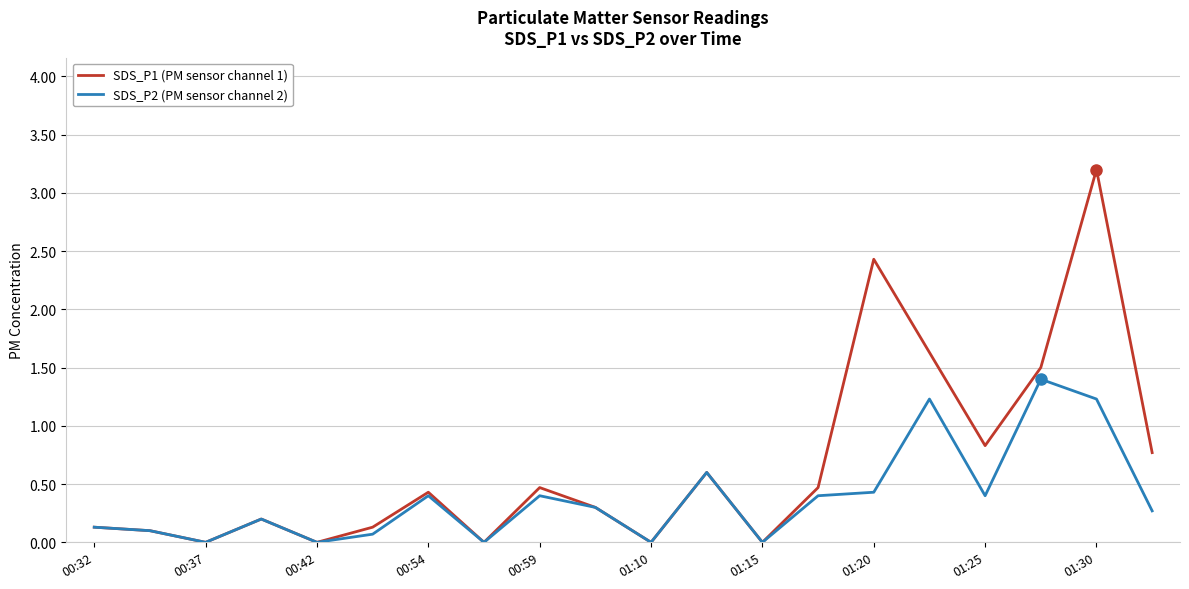

Which series has the widest spread of values?

SDS_P1 (PM sensor channel 1)